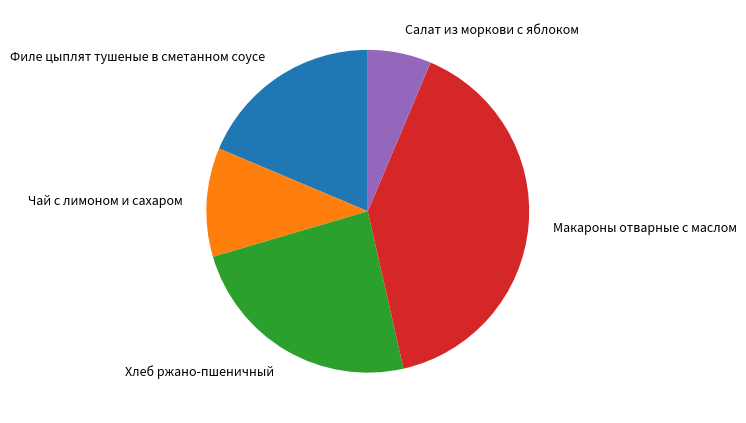

Is it true that Филе цыплят тушеные в сметанном соусе is 7% of the pie?

False